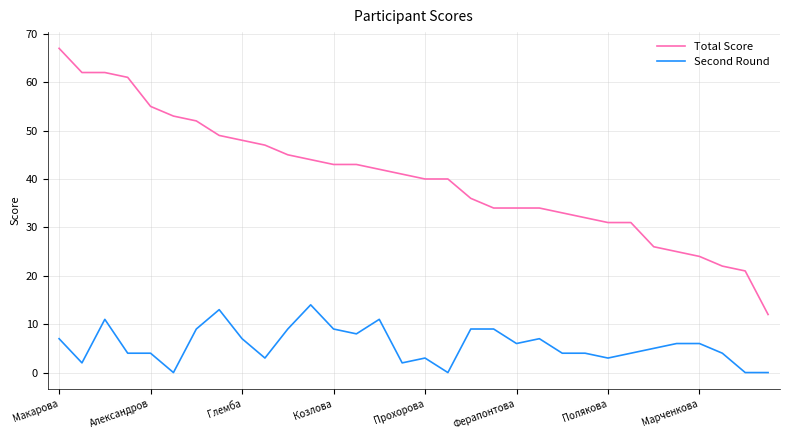

List the series in order of their peak value, lowest first.

Second Round, Total Score